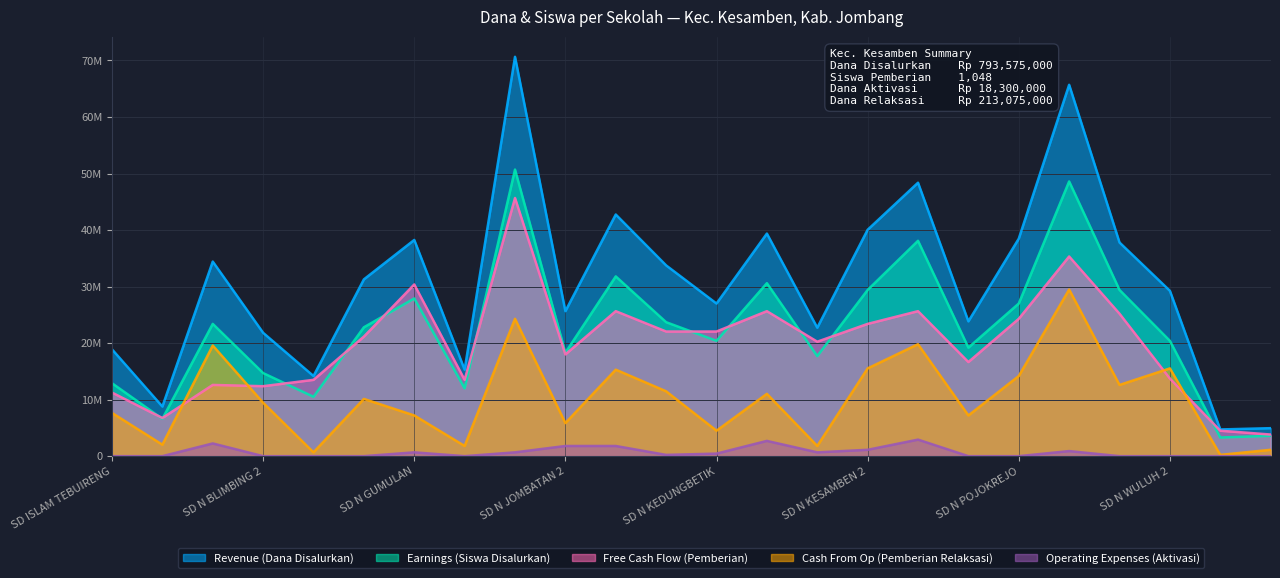

Rank the series at SD N WULUH 2 from highest to lowest value.

Revenue (Dana Disalurkan), Earnings (Siswa Disalurkan), Cash From Op (Pemberian Relaksasi), Free Cash Flow (Pemberian), Operating Expenses (Aktivasi)